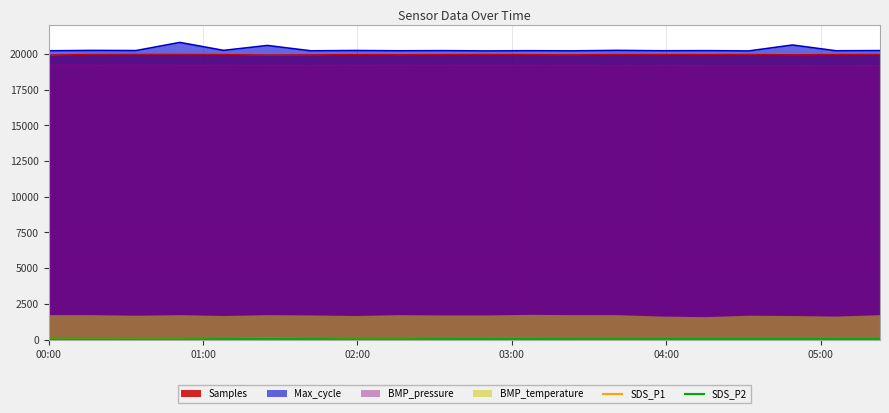

True or false: SDS_P2 and SDS_P1 intersect in this chart.

False